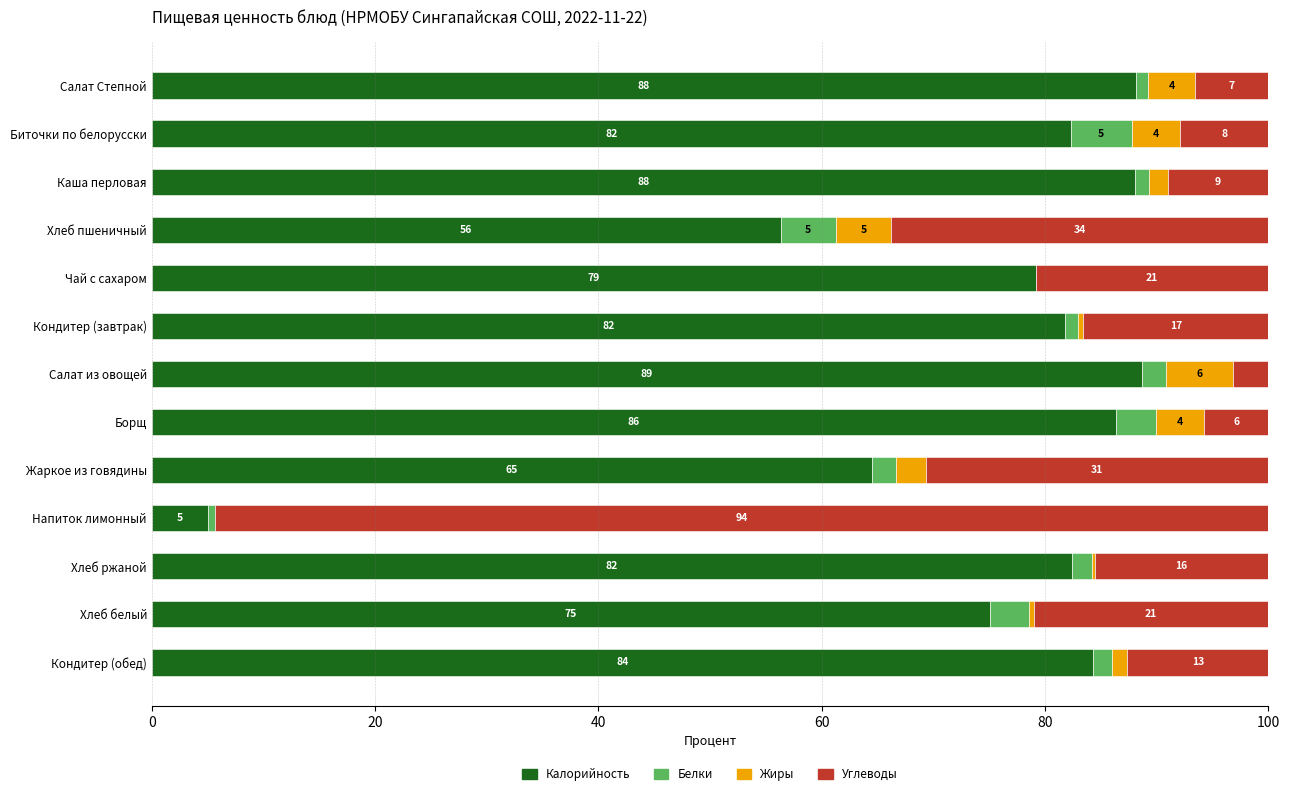

What is the maximum value for Калорийность?

88.7